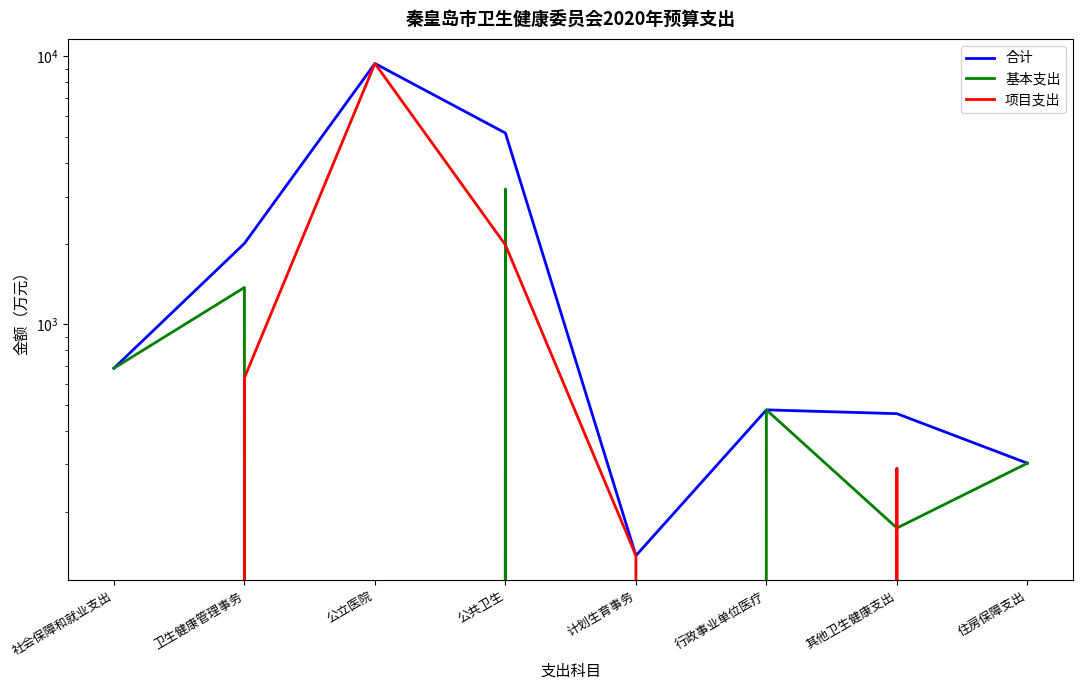

What is the label of the 8th point from the left?

住房保障支出